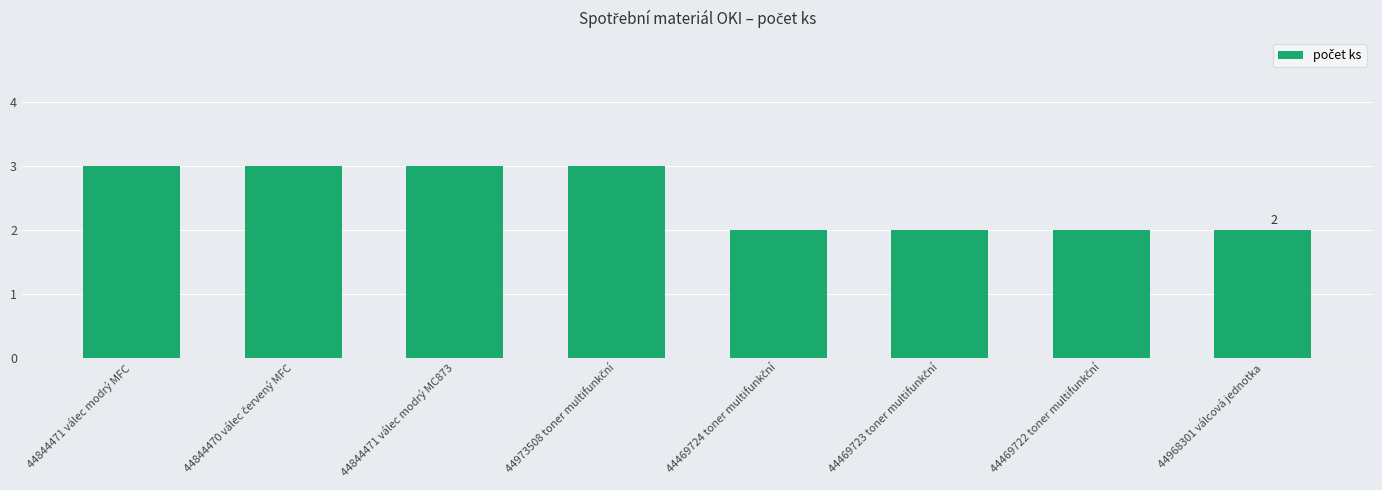

What is the label of the 8th bar from the left?

44968301 válcová jednotka